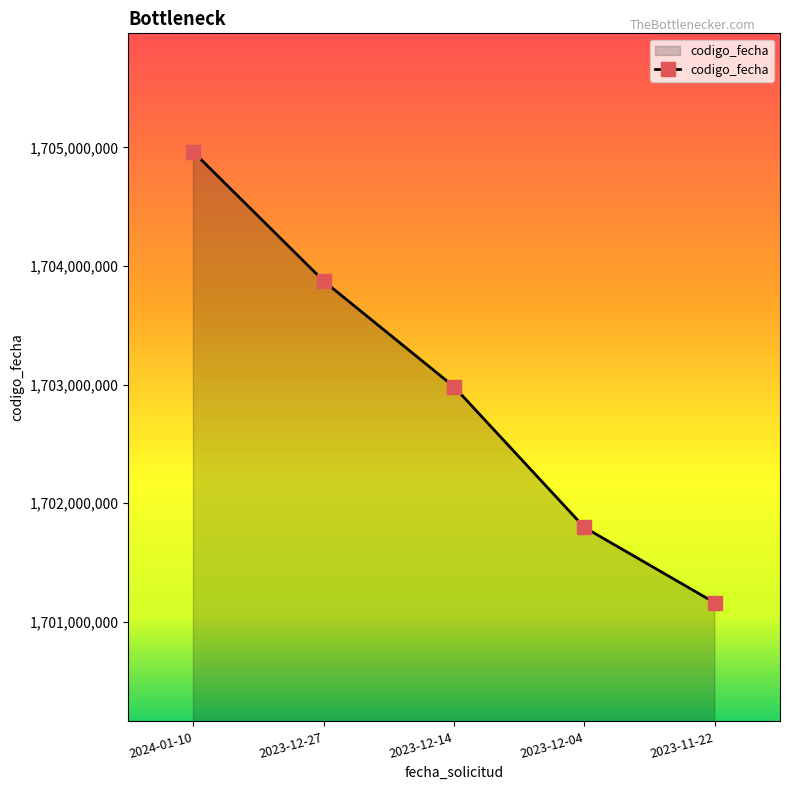

What position from the left is 2023-12-14?

3